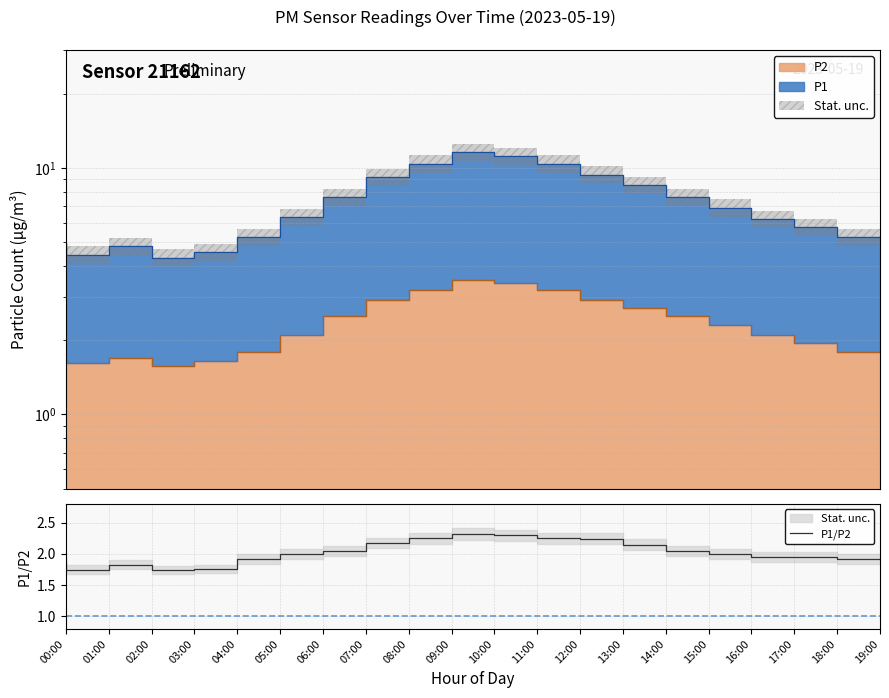

What is the ratio of the value at 11:00 to the value at 18:00?

1.2